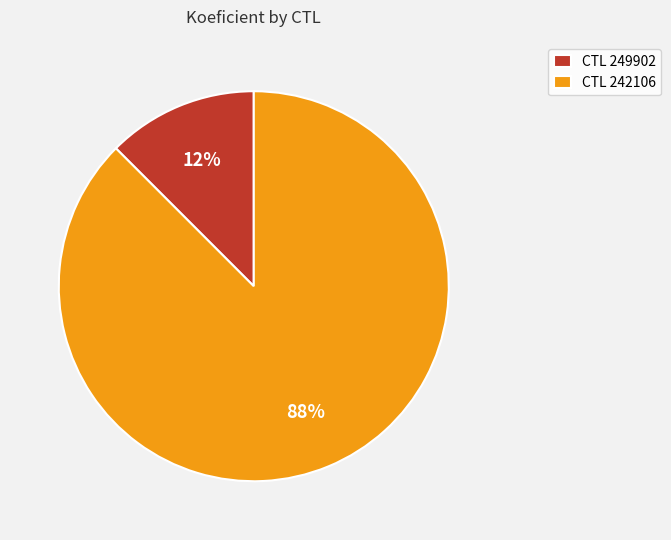

Do CTL 242106 and CTL 249902 together represent more than half of the pie?

Yes